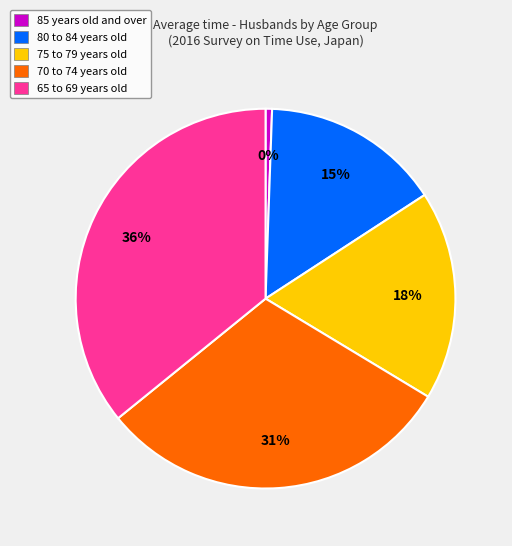

What is the ratio of the value at 70-74 years to the value at 85+ years?

55.3